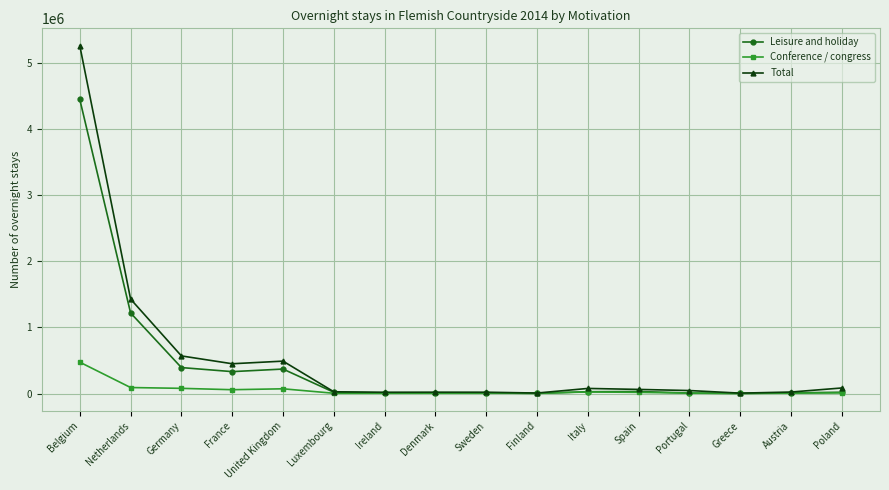

True or false: Total has a value of 9445251 at Belgium.

False